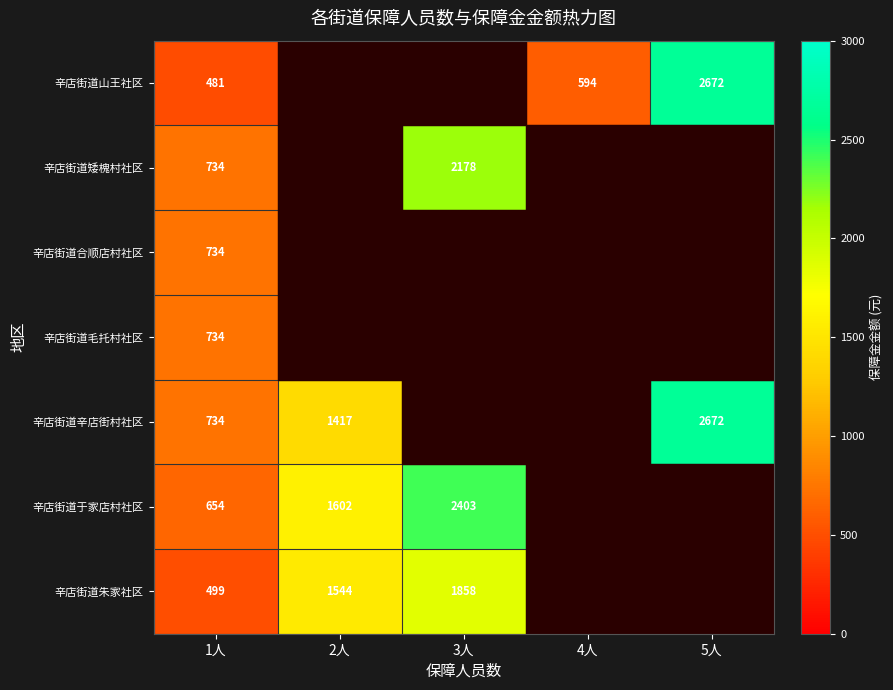

Is it true that 辛店街道山王社区 equals 481 at 1人?

True